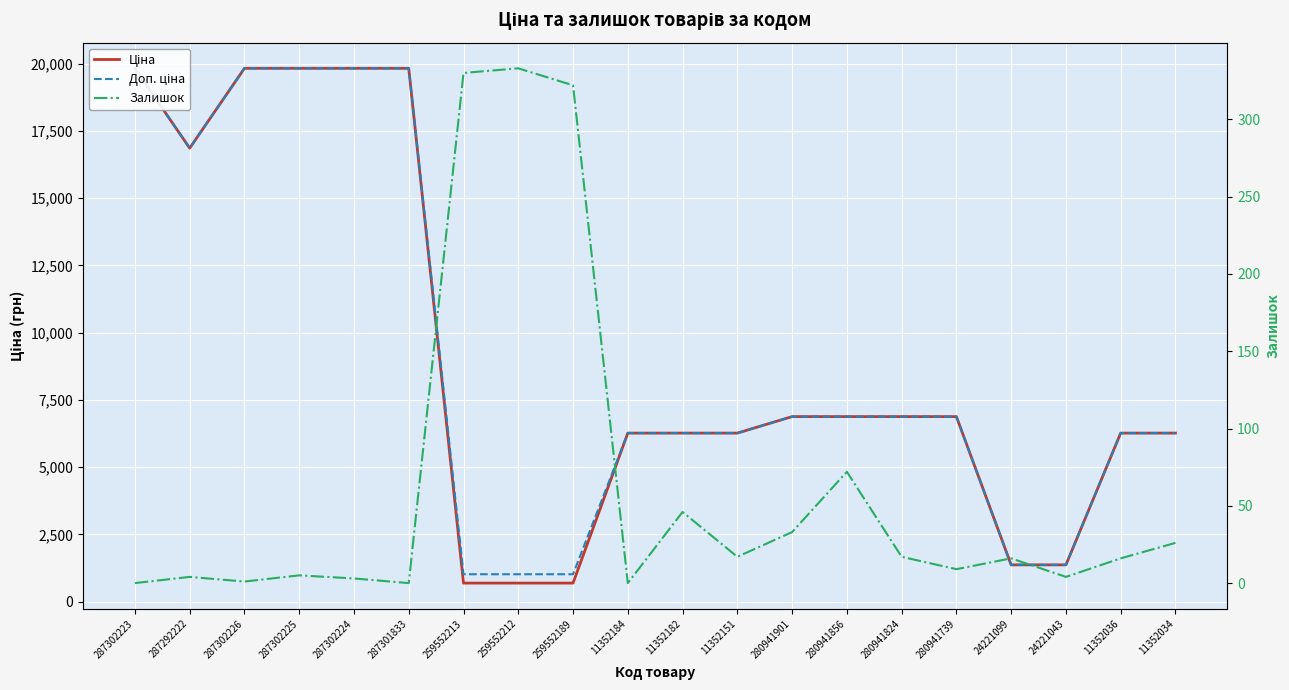

At how many categories does at least one series exceed 11318?

6